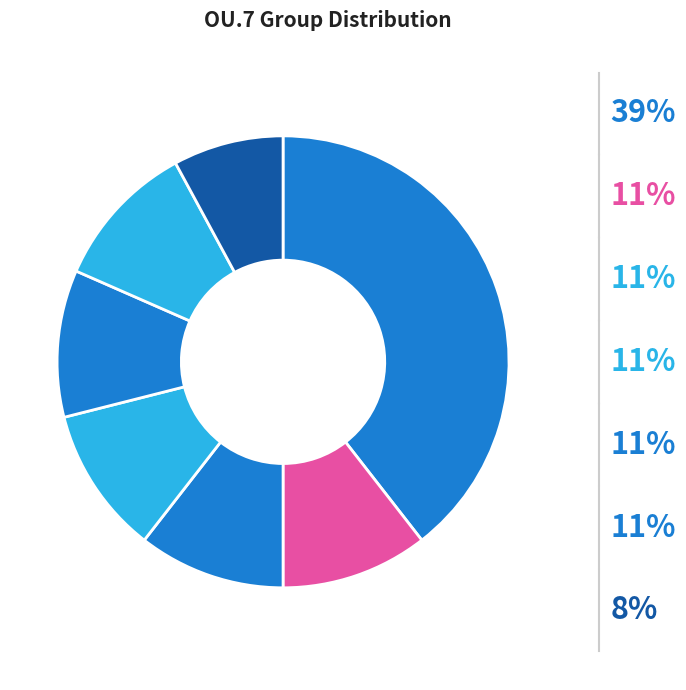

Is there any slice that represents more than half of the pie?

No